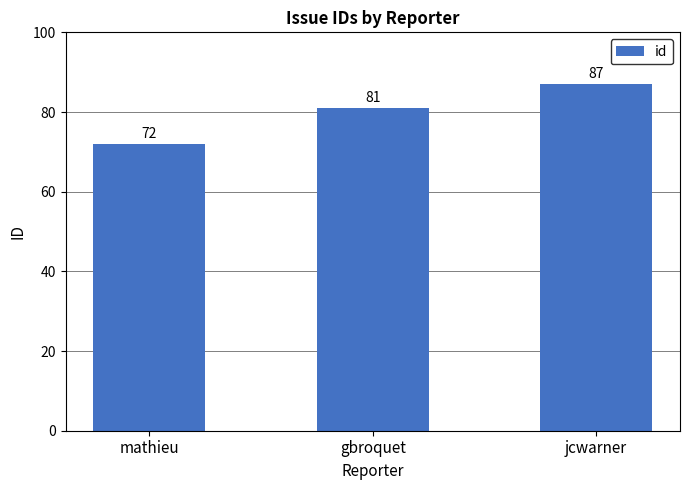

Count the number of categories in the chart.

3